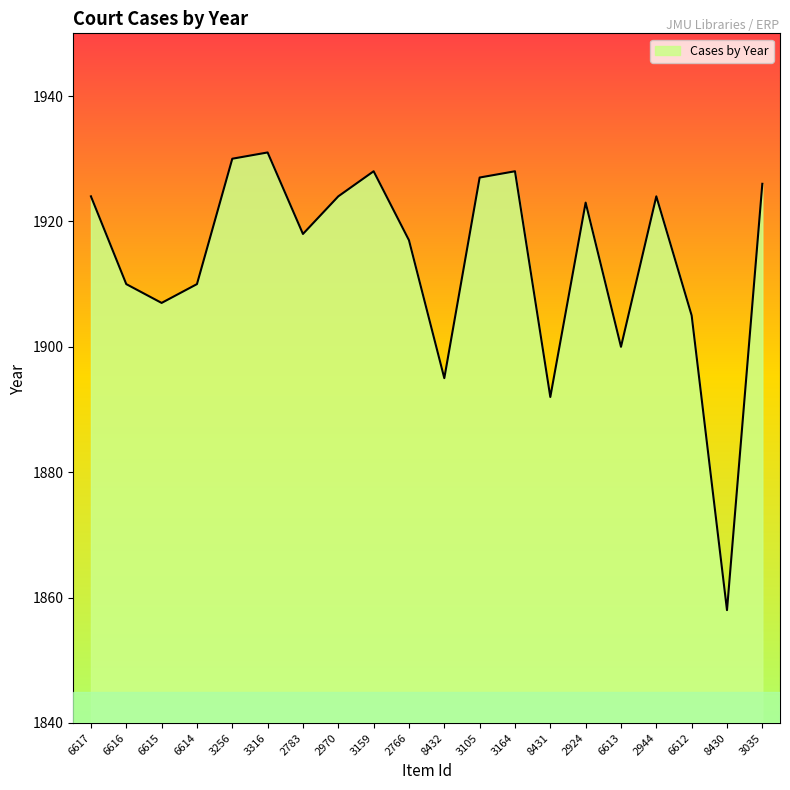

What is the difference between the second highest and second lowest values?

38